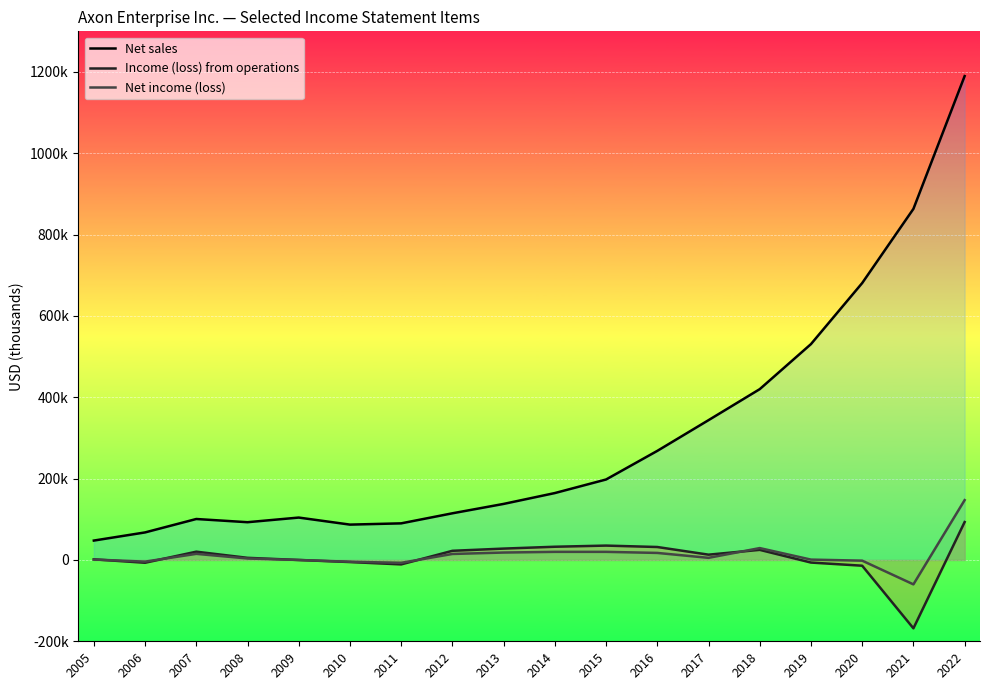

Reading left to right, transcribe all the data shown in this chart.

Net sales: 47694	67718	100727	92845	104252	86930	90028	114753	137831	164525	197892	268245	343798	420068	530860	681003	863381	1189935
Income (loss) from operations: 1551	-6856	20374	5225	-79	-5140	-10916	22529	27948	32505	35335	31851	13023	24841	-6394	-14150	-168123	93253
Net income (loss): 1063	-4088	15026	3637	-1	-4384	-7040	14738	18244	19918	19933	17297	5207	29205	882	-1724	-60018	147139